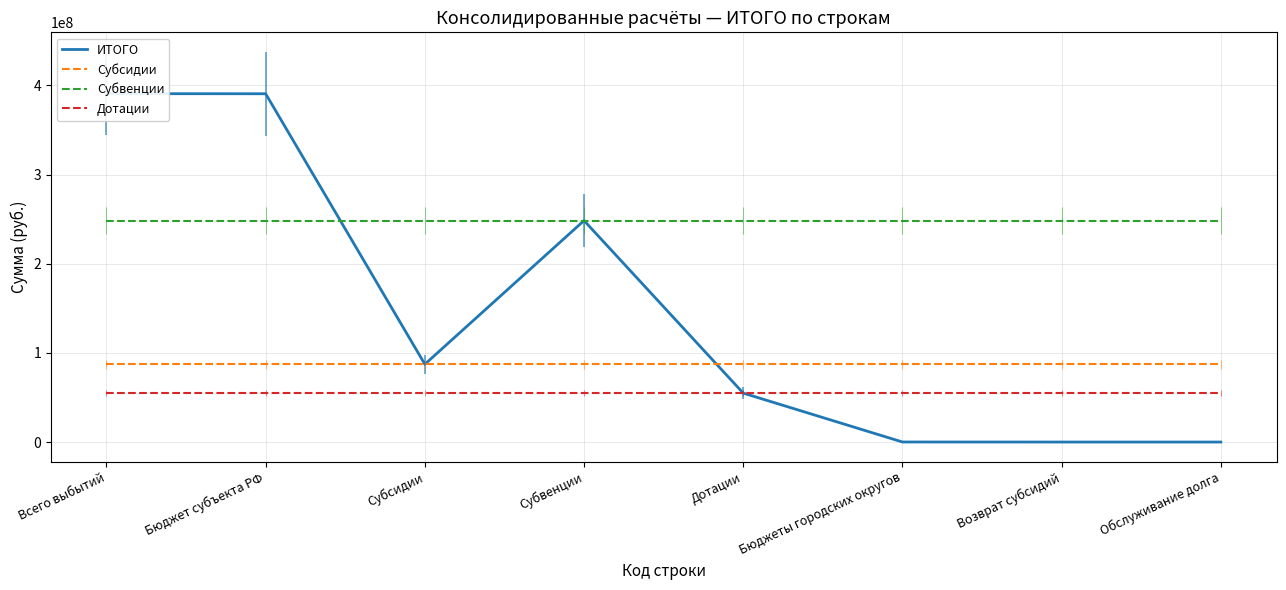

Rank the series by their maximum value, from lowest to highest.

Дотации, Субсидии, Субвенции, ИТОГО